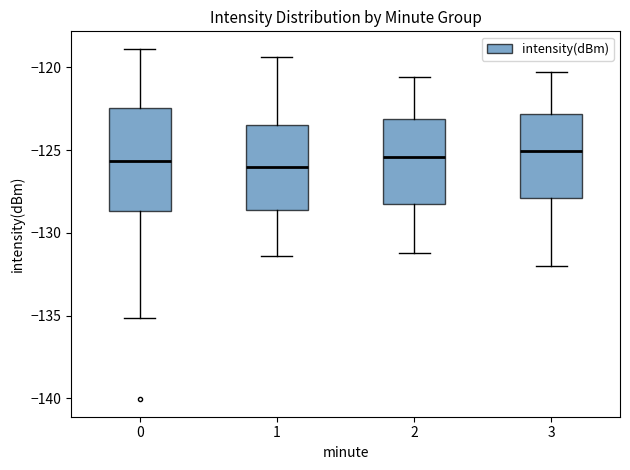

Reading left to right, read every box against the y-axis: the position of its median line, the range the box covers, and the ends of its whiskers. The values are not printed on the chart, so give them approximately, as read against the axis.

0: median -125.5, box -128.5 to -122.5, whiskers -135.0 to -119.0
1: median -126.0, box -128.5 to -123.5, whiskers -131.5 to -119.5
2: median -125.5, box -128.0 to -123.0, whiskers -131.0 to -120.5
3: median -125.0, box -128.0 to -123.0, whiskers -132.0 to -120.5